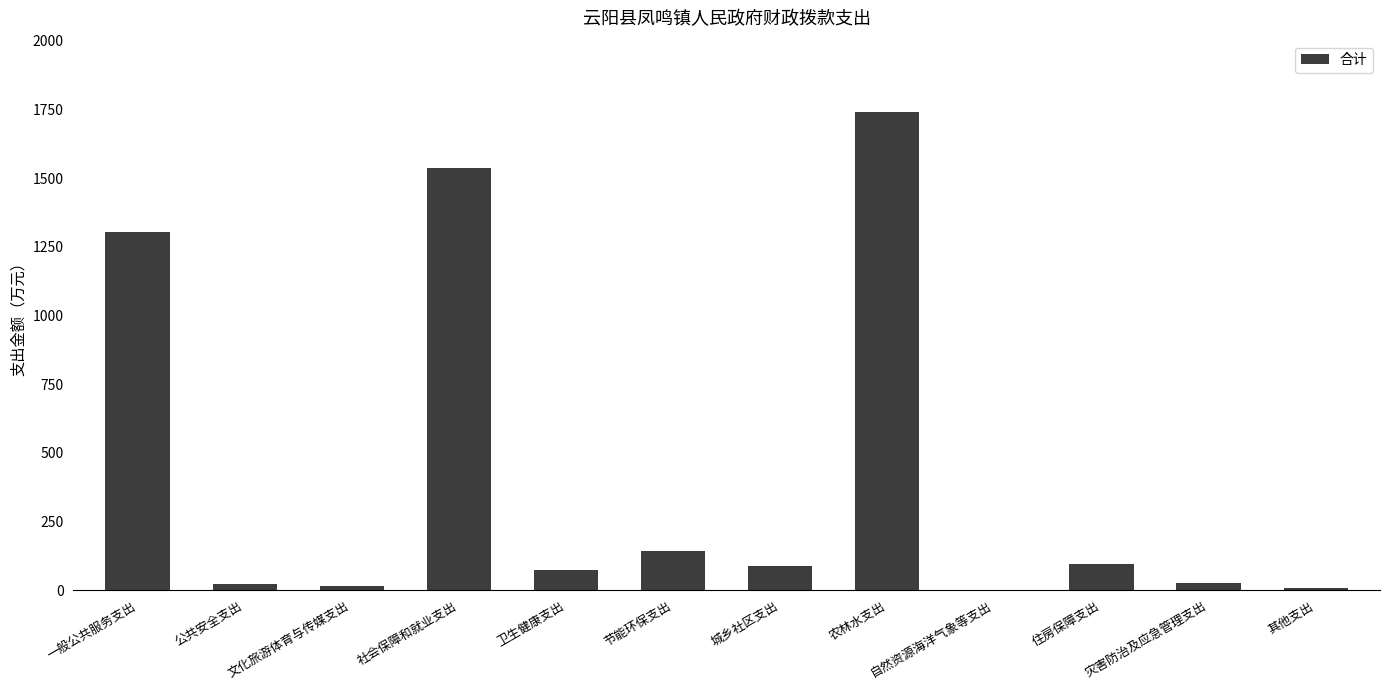

The value at 自然资源海洋气象等支出 is -849.6. True or false?

False